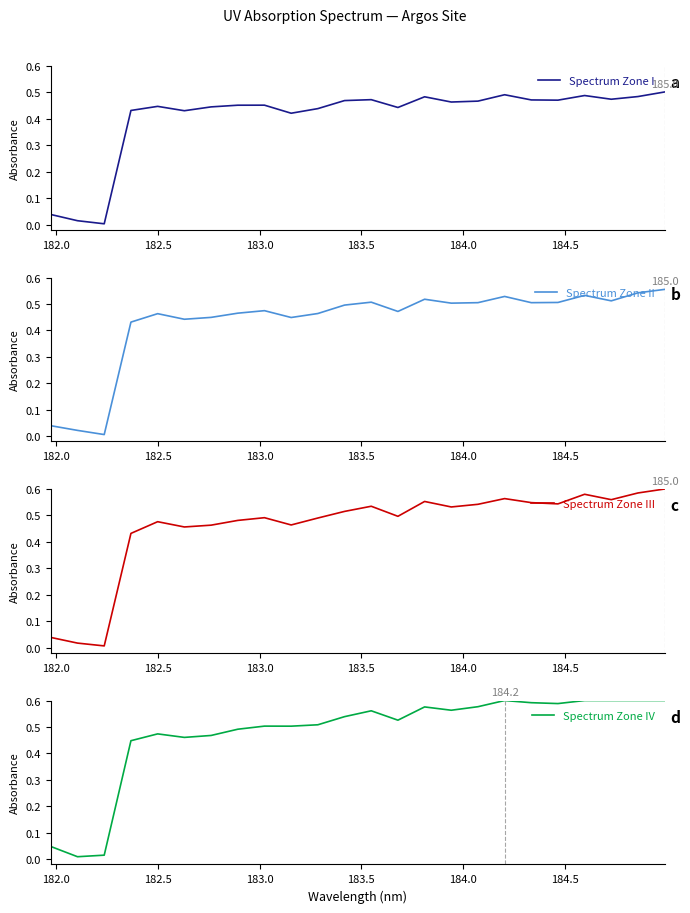

True or false: Spectrum Zone IV and Spectrum Zone II intersect in this chart.

True